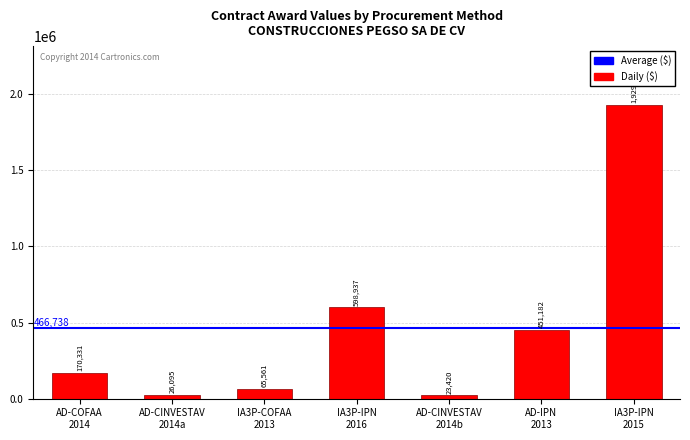

What is the value of the 5th bar from the left?

23420.0